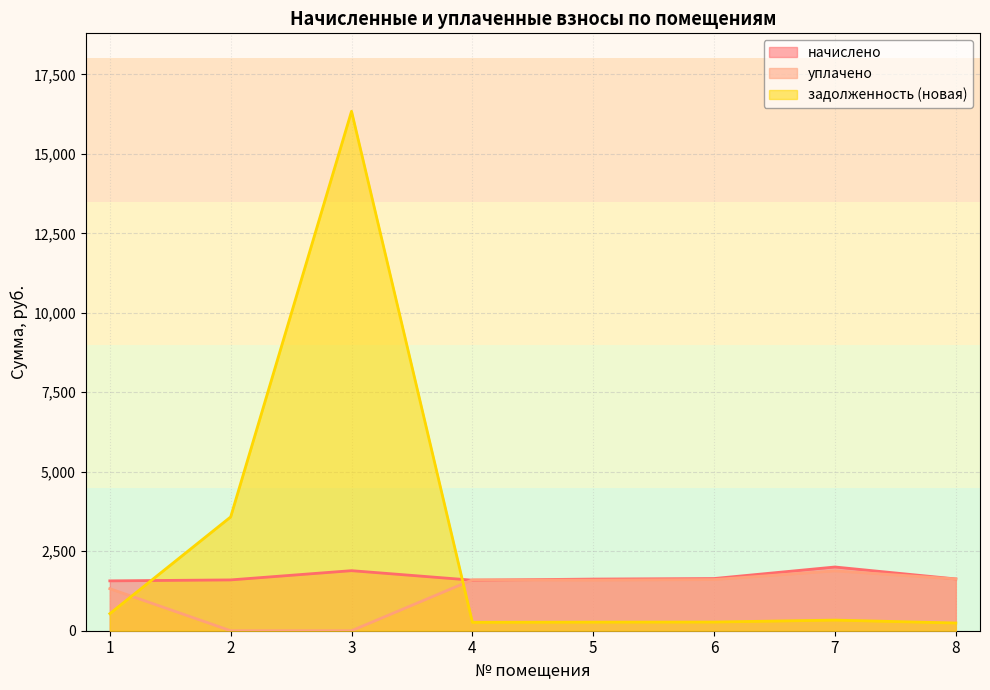

Does the chart display data point markers on the line(s)?

No